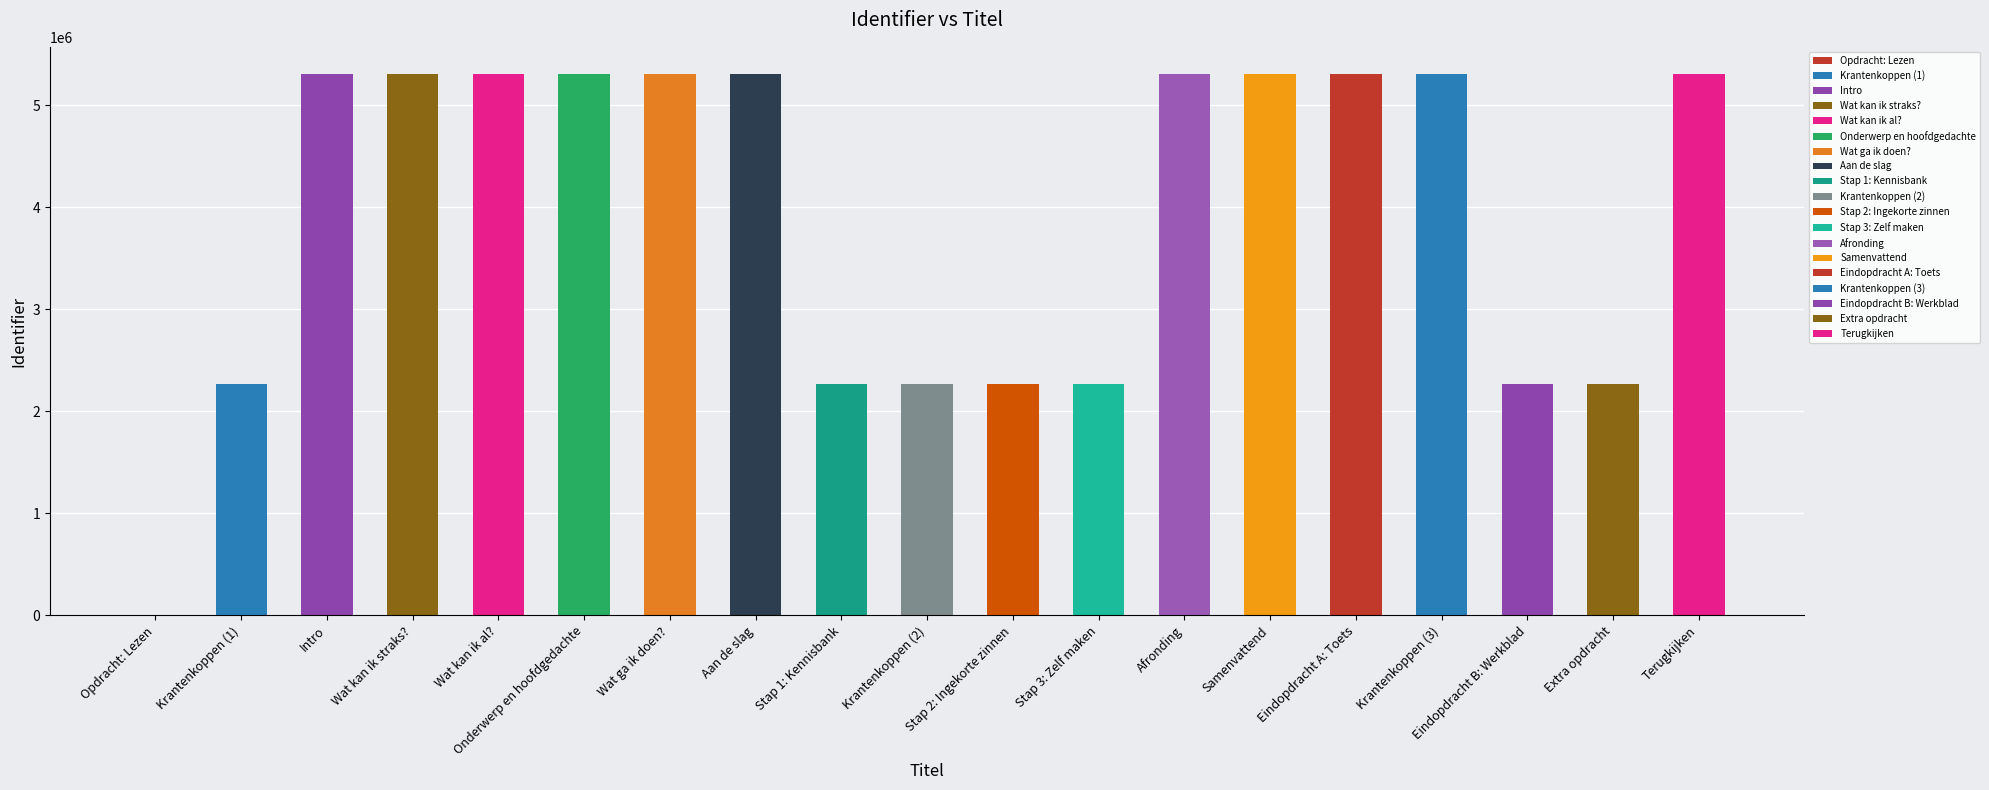

What is the maximum value shown in the chart?

5306895